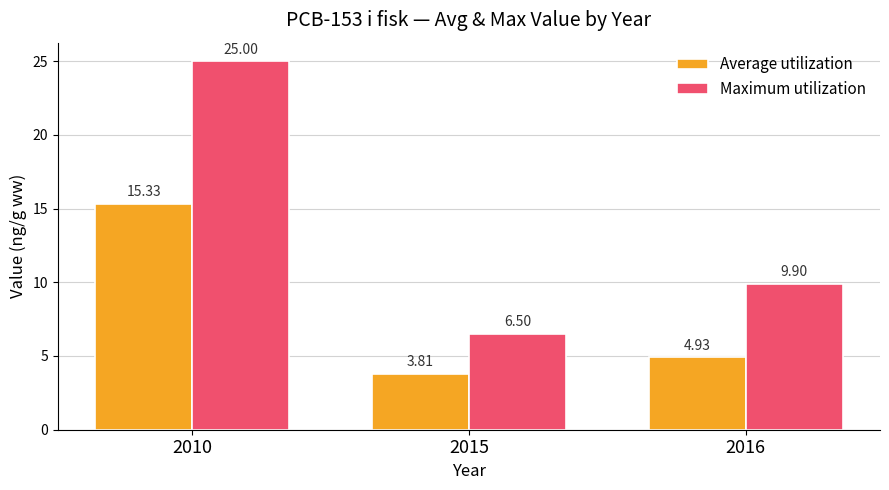

What are all the series names shown in the legend?

Average utilization, Maximum utilization